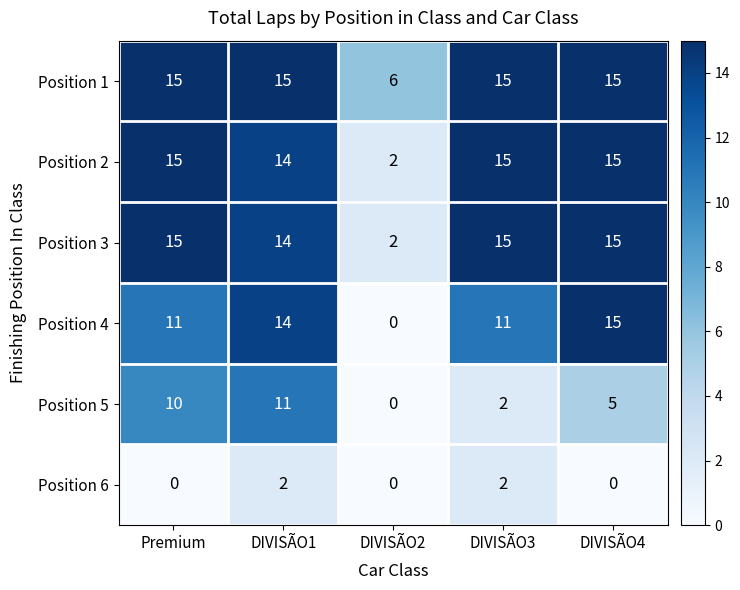

What is the highest value of the Position 2 series?

15